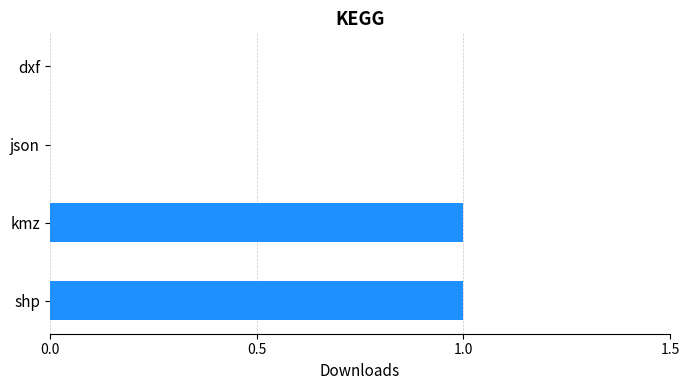

What is the sum of all values?

2